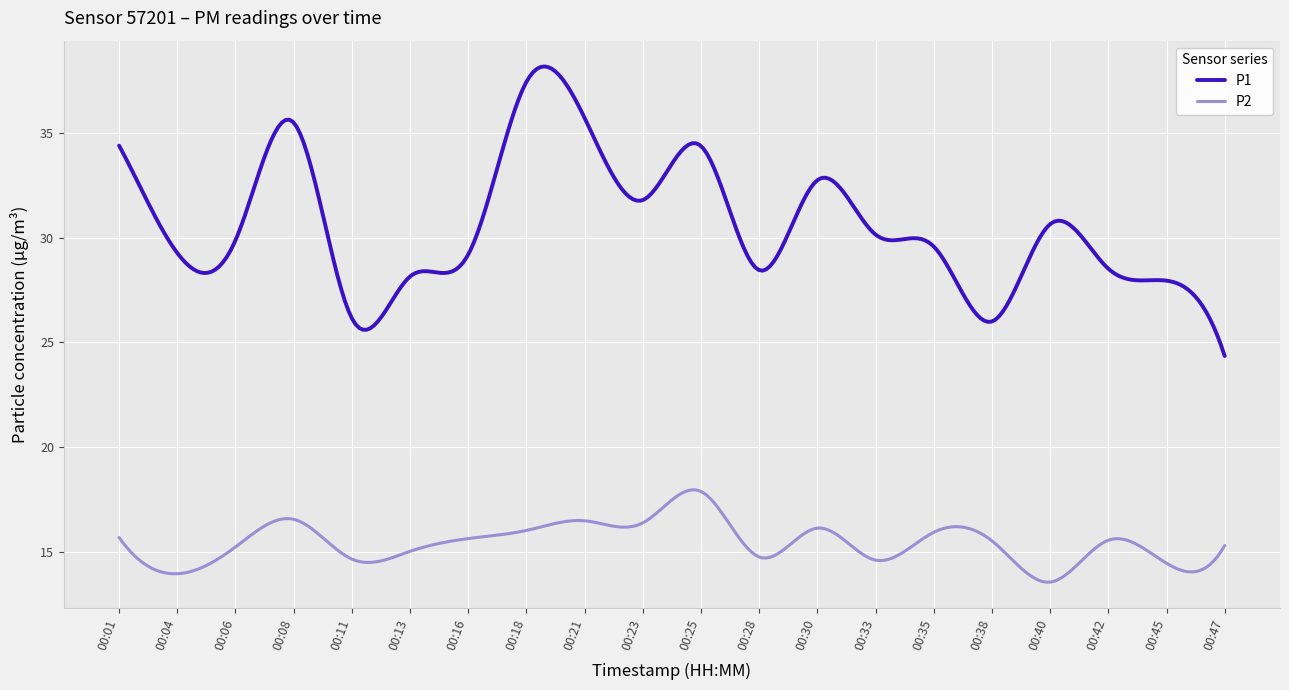

Which series has the largest total across all categories?

P1